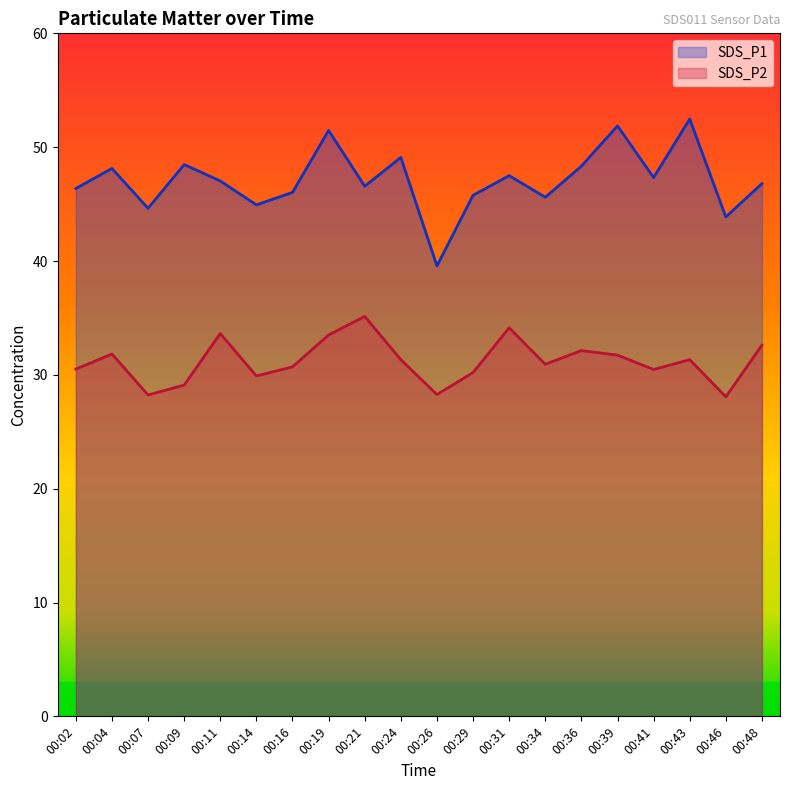

What is the sum of the SDS_P2 values at 00:24 and 00:07?

59.6